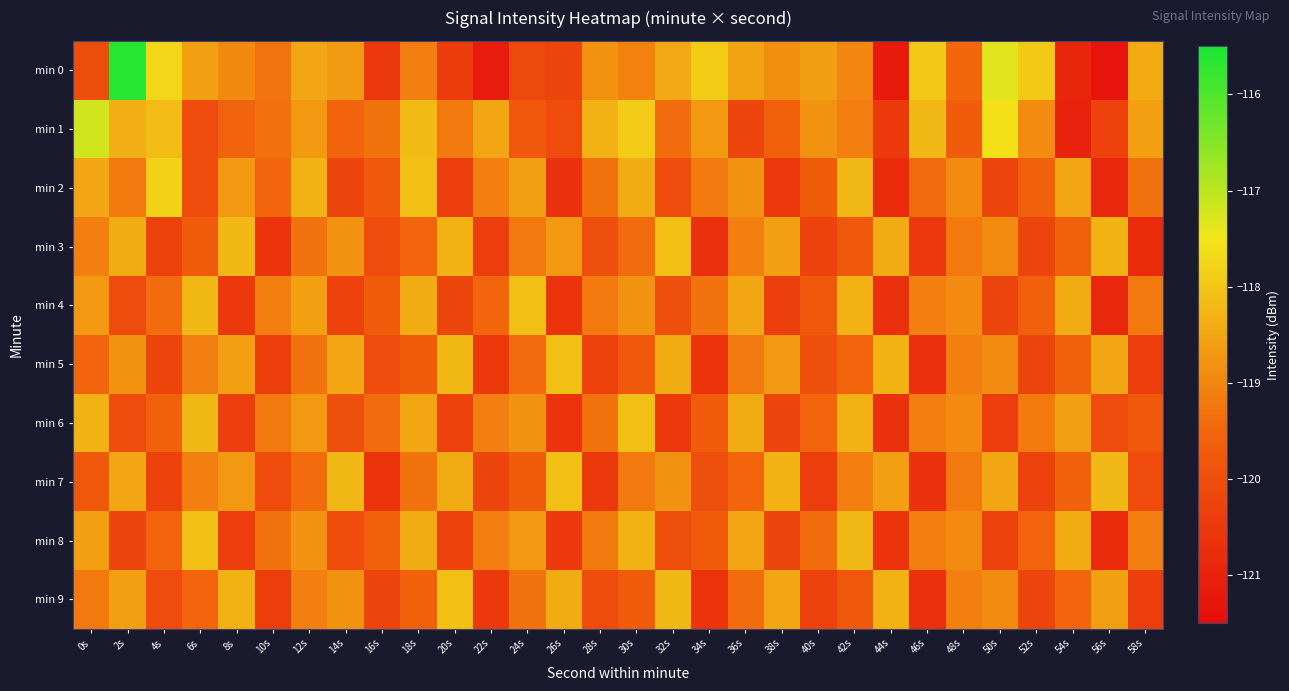

Reading left to right, what are all the values shown in this chart?

min 0: 0s=-120.0	2s=-115.6	4s=-117.7	6s=-118.6	8s=-118.9	10s=-119.3	12s=-118.5	14s=-118.7	16s=-120.5	18s=-119.1	20s=-120.4	22s=-121.1	24s=-120.1	26s=-120.2	28s=-118.8	30s=-119.0	32s=-118.5	34s=-117.9	36s=-118.5	38s=-118.9	40s=-118.6	42s=-119.0	44s=-121.2	46s=-117.9	48s=-119.5	50s=-117.4	52s=-117.9	54s=-120.9	56s=-121.3	58s=-118.4
min 1: 0s=-117.2	2s=-118.3	4s=-118.2	6s=-120.1	8s=-119.6	10s=-119.3	12s=-118.7	14s=-119.6	16s=-119.3	18s=-118.2	20s=-119.2	22s=-118.5	24s=-119.8	26s=-120.1	28s=-118.3	30s=-117.9	32s=-119.4	34s=-118.7	36s=-120.2	38s=-119.6	40s=-118.8	42s=-119.1	44s=-120.5	46s=-118.2	48s=-119.7	50s=-117.6	52s=-118.9	54s=-121.0	56s=-120.3	58s=-118.6
min 2: 0s=-118.5	2s=-119.2	4s=-117.8	6s=-120.1	8s=-118.7	10s=-119.5	12s=-118.3	14s=-120.2	16s=-119.8	18s=-118.1	20s=-120.4	22s=-119.1	24s=-118.6	26s=-120.7	28s=-119.3	30s=-118.4	32s=-120.1	34s=-119.2	36s=-118.8	38s=-120.5	40s=-119.7	42s=-118.2	44s=-120.8	46s=-119.4	48s=-118.9	50s=-120.2	52s=-119.6	54s=-118.5	56s=-120.9	58s=-119.3
min 3: 0s=-119.1	2s=-118.4	4s=-120.3	6s=-119.7	8s=-118.2	10s=-120.6	12s=-119.3	14s=-118.8	16s=-120.1	18s=-119.5	20s=-118.3	22s=-120.4	24s=-119.2	26s=-118.7	28s=-120.0	30s=-119.4	32s=-118.1	34s=-120.7	36s=-119.1	38s=-118.6	40s=-120.3	42s=-119.8	44s=-118.4	46s=-120.5	48s=-119.2	50s=-118.9	52s=-120.2	54s=-119.6	56s=-118.3	58s=-120.8
min 4: 0s=-118.7	2s=-120.1	4s=-119.4	6s=-118.2	8s=-120.5	10s=-119.1	12s=-118.6	14s=-120.3	16s=-119.7	18s=-118.4	20s=-120.2	22s=-119.5	24s=-118.1	26s=-120.6	28s=-119.2	30s=-118.8	32s=-120.0	34s=-119.3	36s=-118.5	38s=-120.4	40s=-119.8	42s=-118.3	44s=-120.7	46s=-119.1	48s=-118.9	50s=-120.2	52s=-119.6	54s=-118.4	56s=-120.9	58s=-119.2
min 5: 0s=-119.5	2s=-118.8	4s=-120.2	6s=-119.1	8s=-118.6	10s=-120.4	12s=-119.3	14s=-118.5	16s=-120.1	18s=-119.7	20s=-118.2	22s=-120.5	24s=-119.4	26s=-118.1	28s=-120.3	30s=-119.8	32s=-118.4	34s=-120.6	36s=-119.2	38s=-118.7	40s=-120.0	42s=-119.5	44s=-118.3	46s=-120.7	48s=-119.1	50s=-118.9	52s=-120.2	54s=-119.6	56s=-118.5	58s=-120.4
min 6: 0s=-118.3	2s=-120.1	4s=-119.6	6s=-118.2	8s=-120.4	10s=-119.2	12s=-118.7	14s=-120.0	16s=-119.4	18s=-118.5	20s=-120.3	22s=-119.1	24s=-118.8	26s=-120.6	28s=-119.3	30s=-118.1	32s=-120.5	34s=-119.7	36s=-118.4	38s=-120.2	40s=-119.5	42s=-118.3	44s=-120.7	46s=-119.1	48s=-118.9	50s=-120.4	52s=-119.2	54s=-118.6	56s=-120.1	58s=-119.8
min 7: 0s=-119.8	2s=-118.5	4s=-120.3	6s=-119.1	8s=-118.7	10s=-120.1	12s=-119.4	14s=-118.2	16s=-120.6	18s=-119.3	20s=-118.4	22s=-120.2	24s=-119.7	26s=-118.1	28s=-120.5	30s=-119.2	32s=-118.8	34s=-120.0	36s=-119.5	38s=-118.3	40s=-120.4	42s=-119.1	44s=-118.6	46s=-120.7	48s=-119.2	50s=-118.5	52s=-120.3	54s=-119.6	56s=-118.2	58s=-120.1
min 8: 0s=-118.6	2s=-120.2	4s=-119.5	6s=-118.1	8s=-120.4	10s=-119.3	12s=-118.8	14s=-120.1	16s=-119.6	18s=-118.4	20s=-120.3	22s=-119.1	24s=-118.7	26s=-120.5	28s=-119.2	30s=-118.3	32s=-120.0	34s=-119.7	36s=-118.5	38s=-120.2	40s=-119.4	42s=-118.2	44s=-120.6	46s=-119.1	48s=-118.9	50s=-120.3	52s=-119.5	54s=-118.4	56s=-120.8	58s=-119.1
min 9: 0s=-119.2	2s=-118.6	4s=-120.1	6s=-119.5	8s=-118.3	10s=-120.4	12s=-119.1	14s=-118.8	16s=-120.2	18s=-119.6	20s=-118.1	22s=-120.5	24s=-119.3	26s=-118.4	28s=-120.1	30s=-119.7	32s=-118.2	34s=-120.6	36s=-119.4	38s=-118.5	40s=-120.3	42s=-119.8	44s=-118.3	46s=-120.7	48s=-119.1	50s=-118.9	52s=-120.2	54s=-119.5	56s=-118.6	58s=-120.4